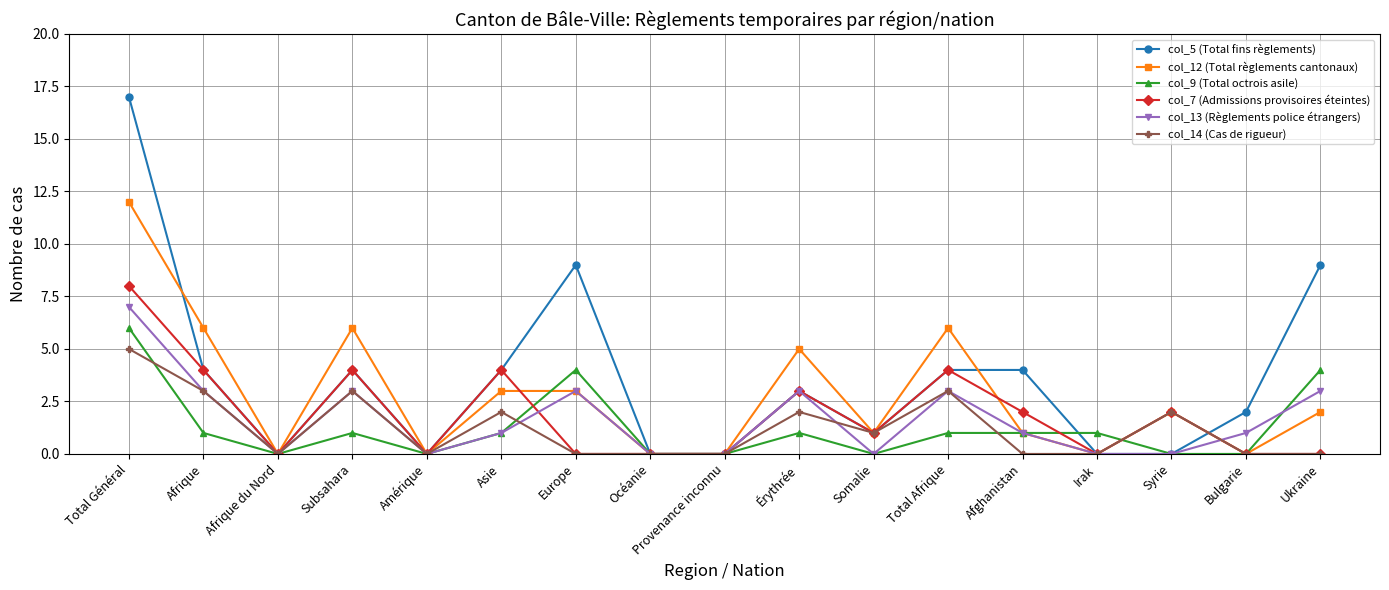

Is it true that col_7 (Admissions provisoires éteintes) equals 3 at Irak?

False